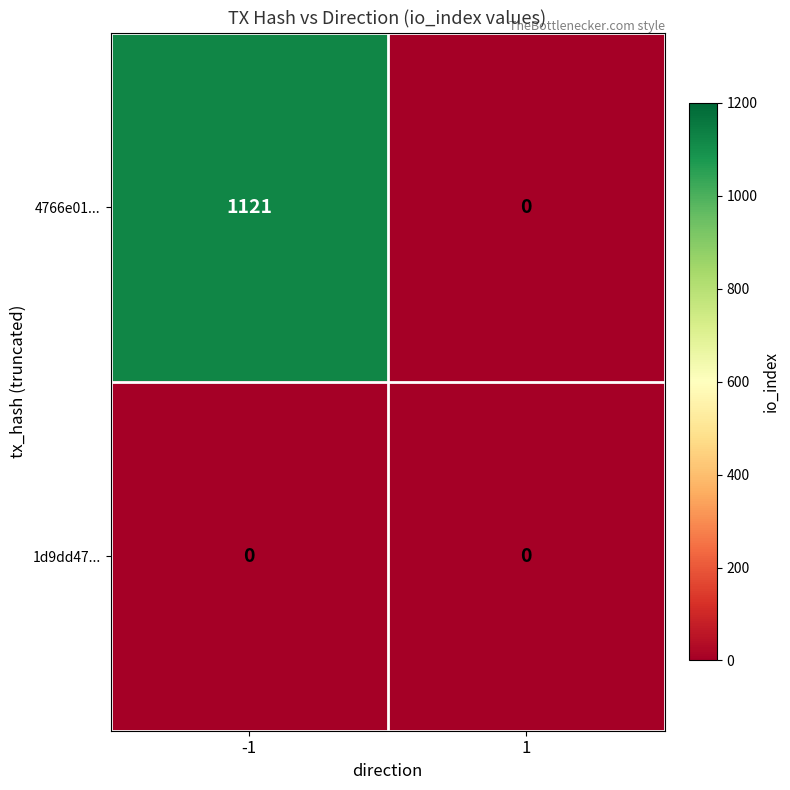

Which series has the largest total across all categories?

4766e01...